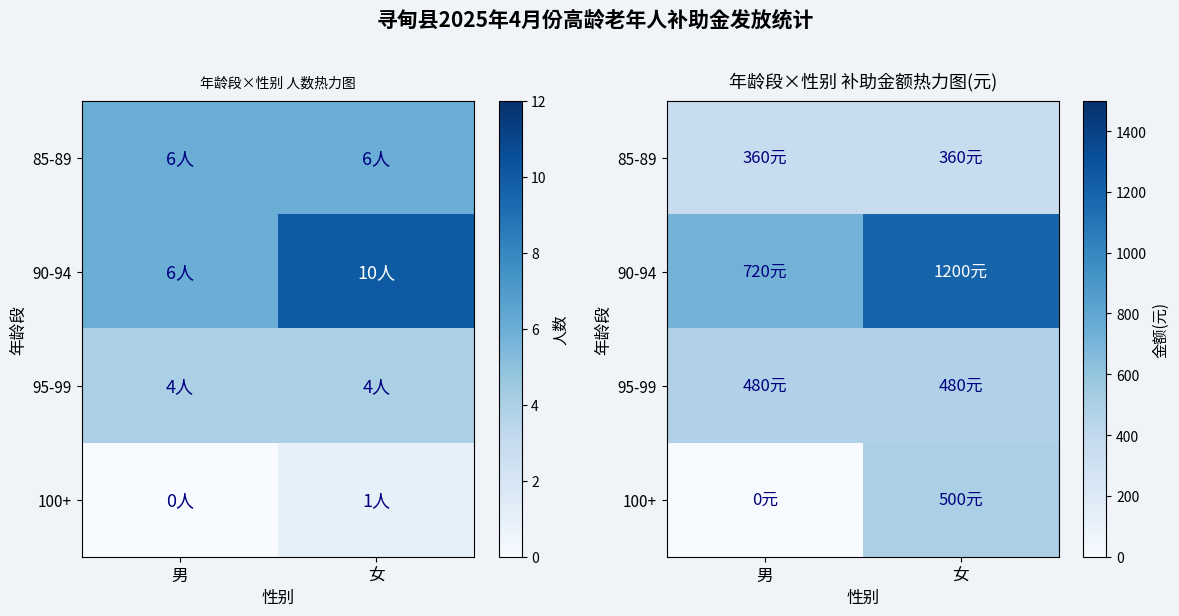

At which label does 100+ reach its minimum?

男